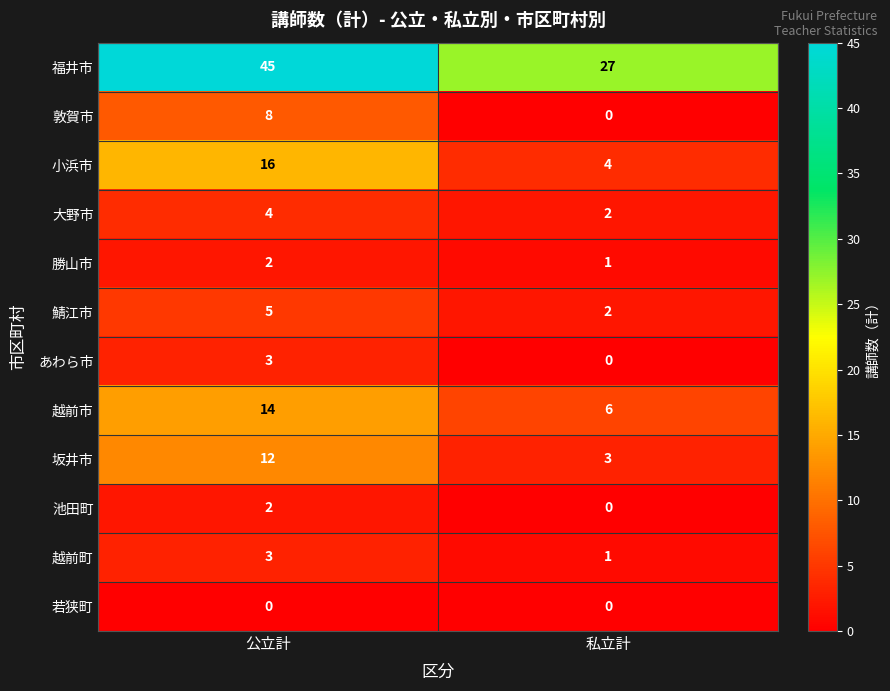

Which series has the widest spread of values?

福井市